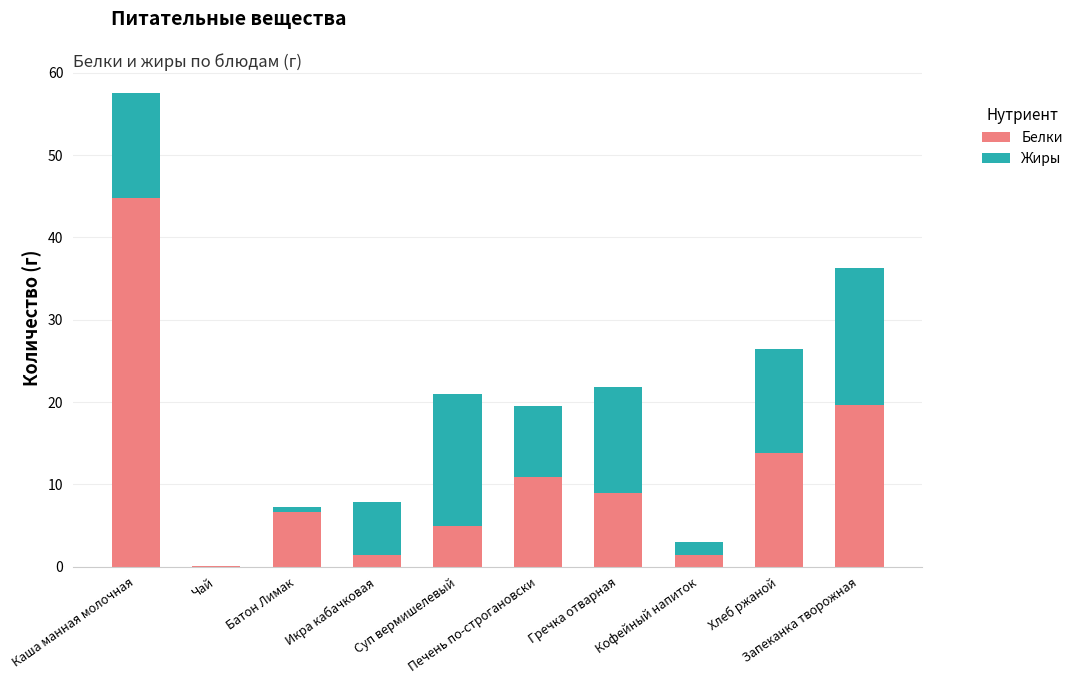

Does the chart contain stacked bars?

Yes